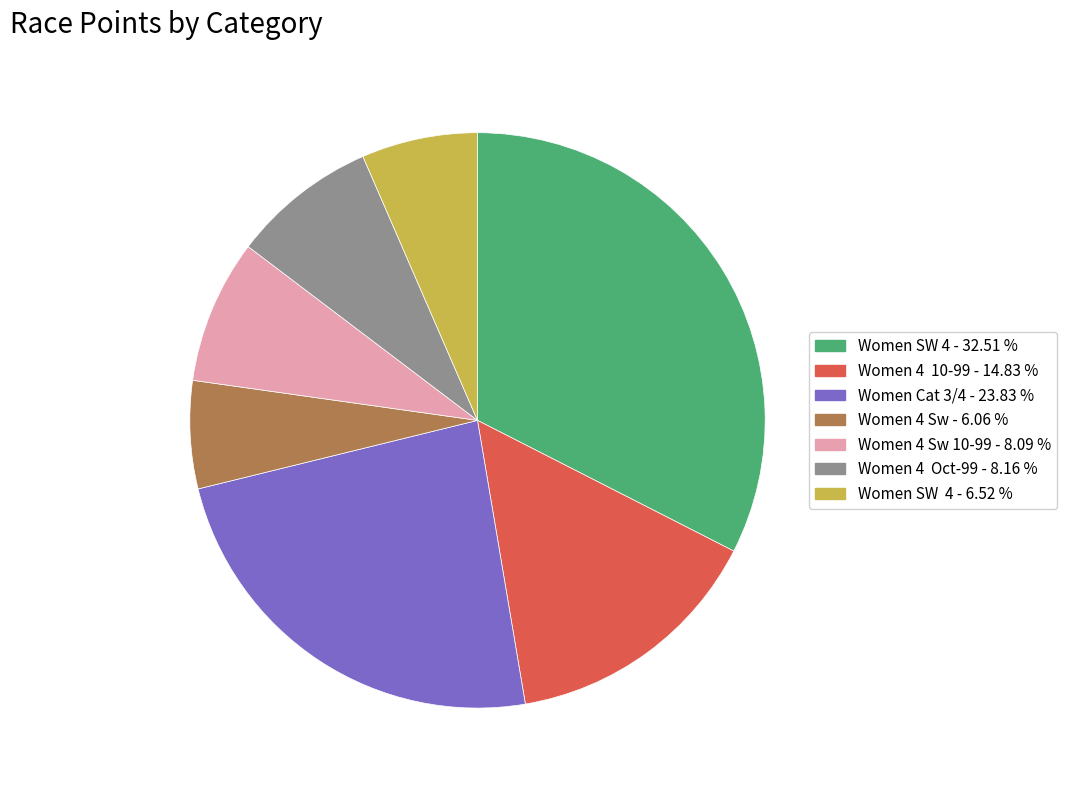

Is there a majority slice in this chart?

No